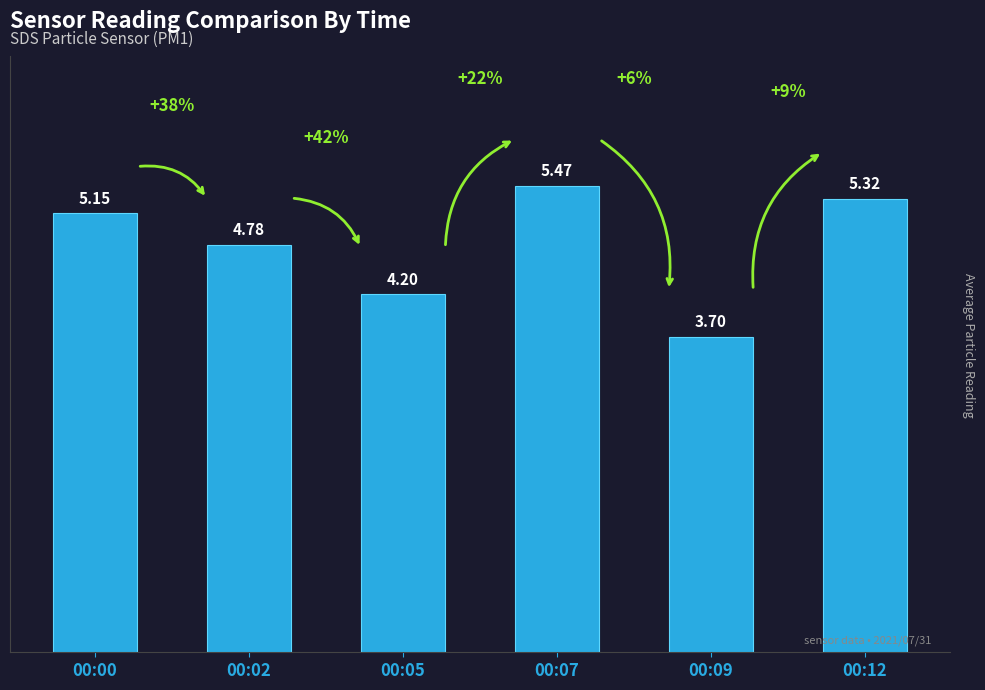

Are the bars grouped side by side (vs. stacked)?

No